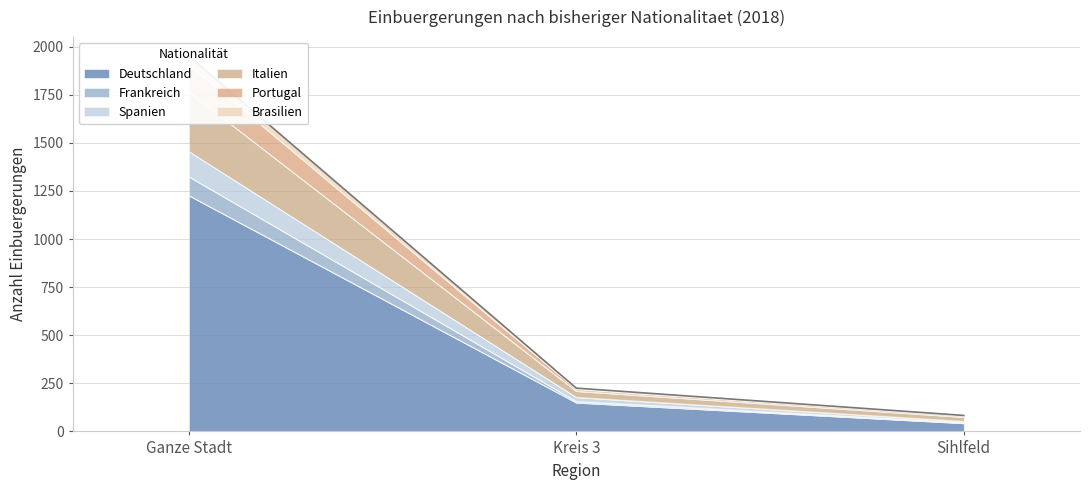

List the labels in order of Deutschland value, smallest first.

Sihlfeld, Kreis 3, Ganze Stadt